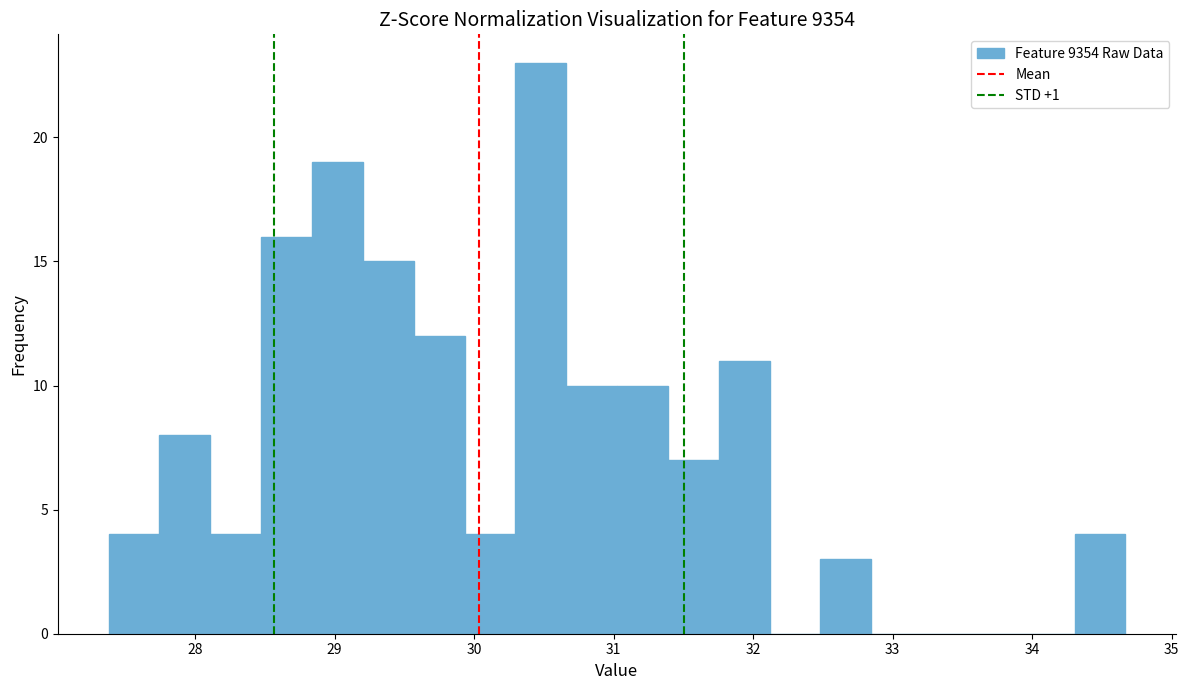

Around what value on the x-axis is the tallest bar? Give the approximate position of its centre, as read against the axis.

30.5